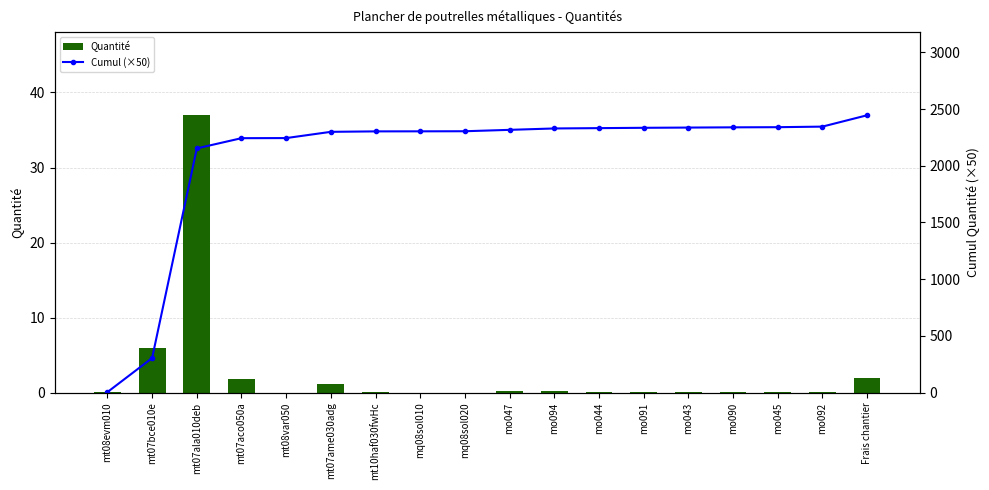

What is the label of the 7th bar from the right?

mo044